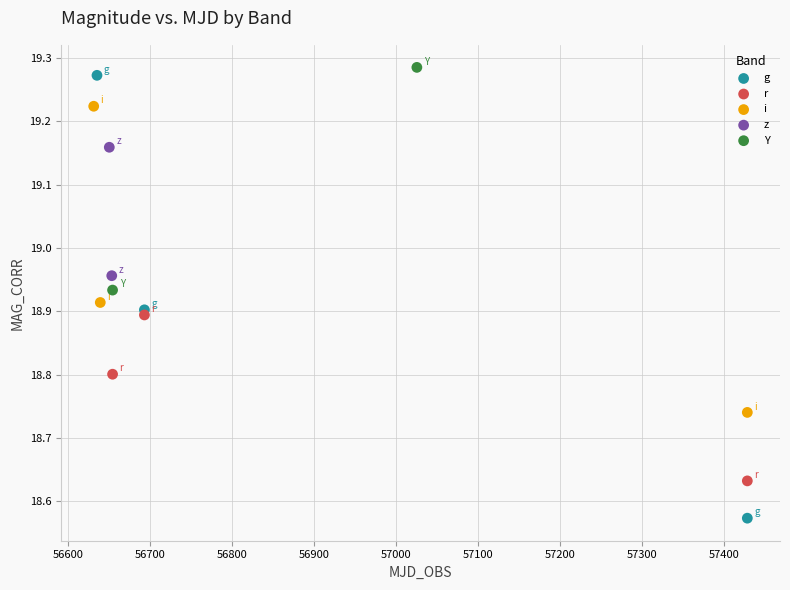

Which series contains the lowest Y value?

g